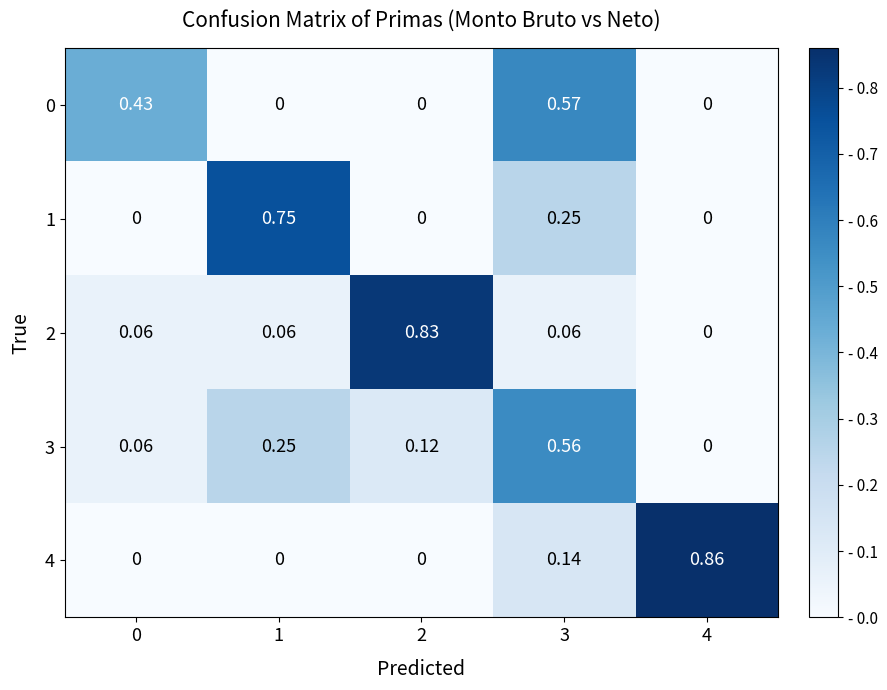

Reading right to left, list all the values displayed in this chart.

0: 4=0.0	3=0.6	2=0.0	1=0.0	0=0.4
1: 4=0.0	3=0.2	2=0.0	1=0.8	0=0.0
2: 4=0.0	3=0.1	2=0.8	1=0.1	0=0.1
3: 4=0.0	3=0.6	2=0.1	1=0.2	0=0.1
4: 4=0.9	3=0.1	2=0.0	1=0.0	0=0.0